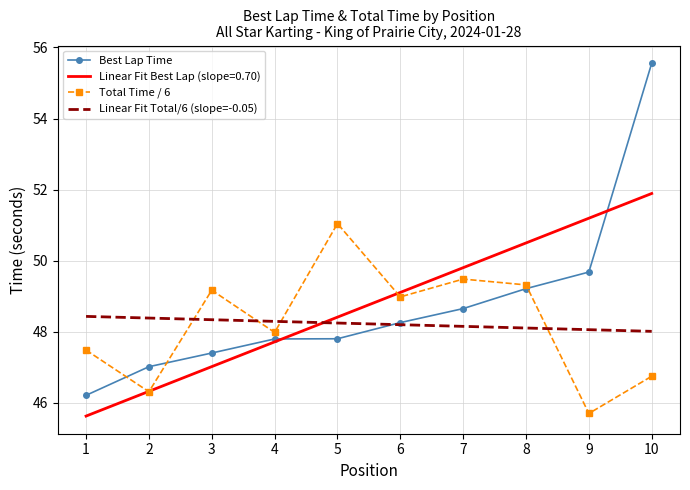

True or false: Total Time / 6 has more than 1 interior local peaks.

True